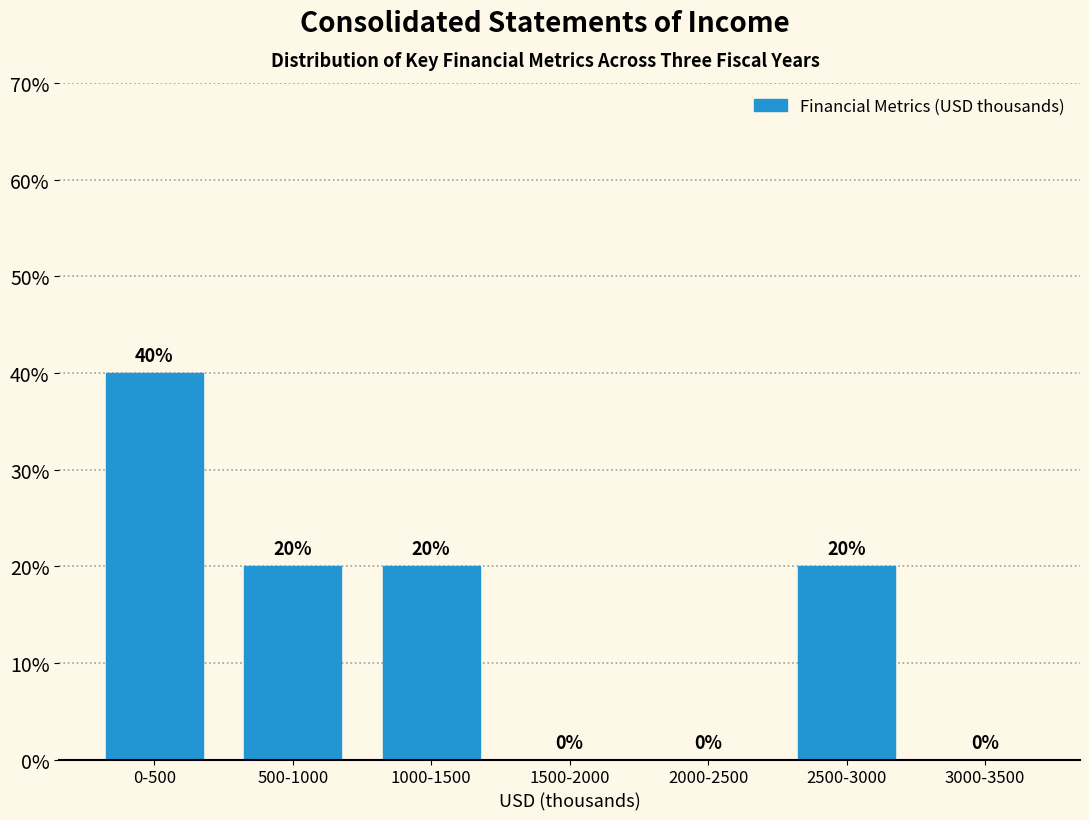

Reading left to right, what are all the values shown in this chart?

0-500=40	500-1000=20	1000-1500=20	1500-2000=0	2000-2500=0	2500-3000=20	3000-3500=0